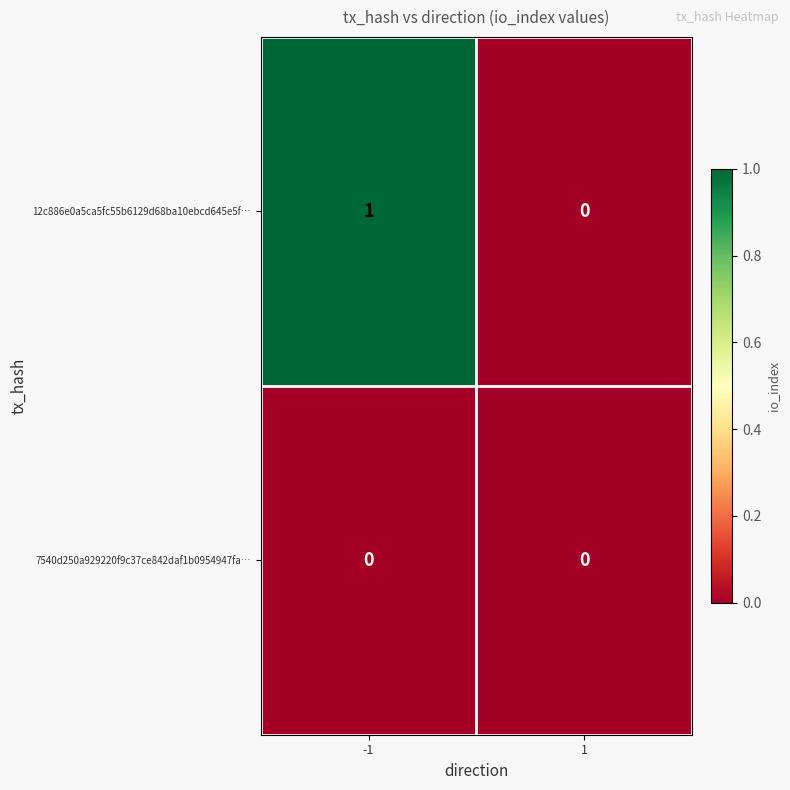

Which series has the largest total across all categories?

12c886e0a5ca5fc55b6129d68ba10ebcd645e5f…